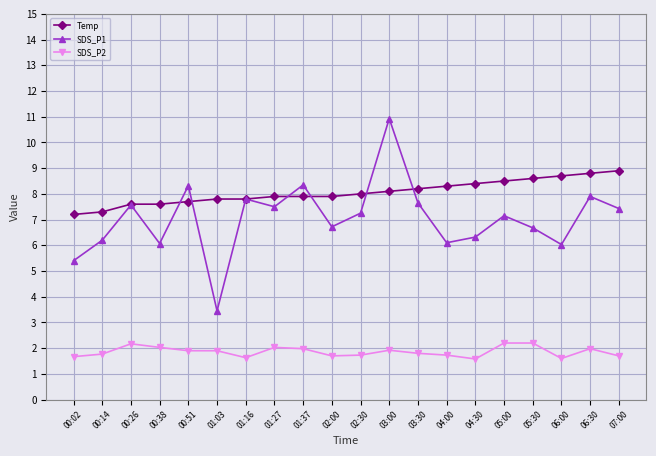

List the series in order of their peak value, lowest first.

SDS_P2, Temp, SDS_P1